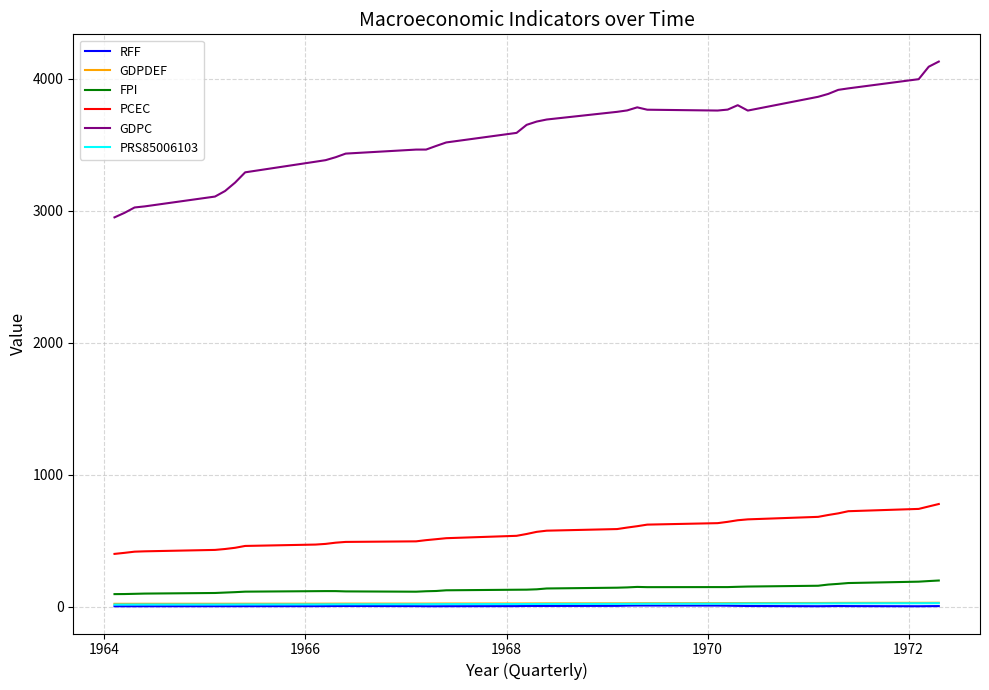

Which series has the widest spread of values?

GDPC